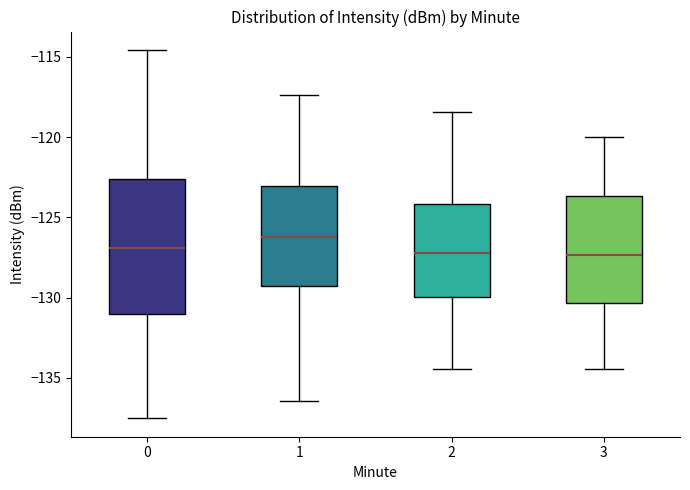

Which box is the tallest, from its lower edge to its upper edge?

0